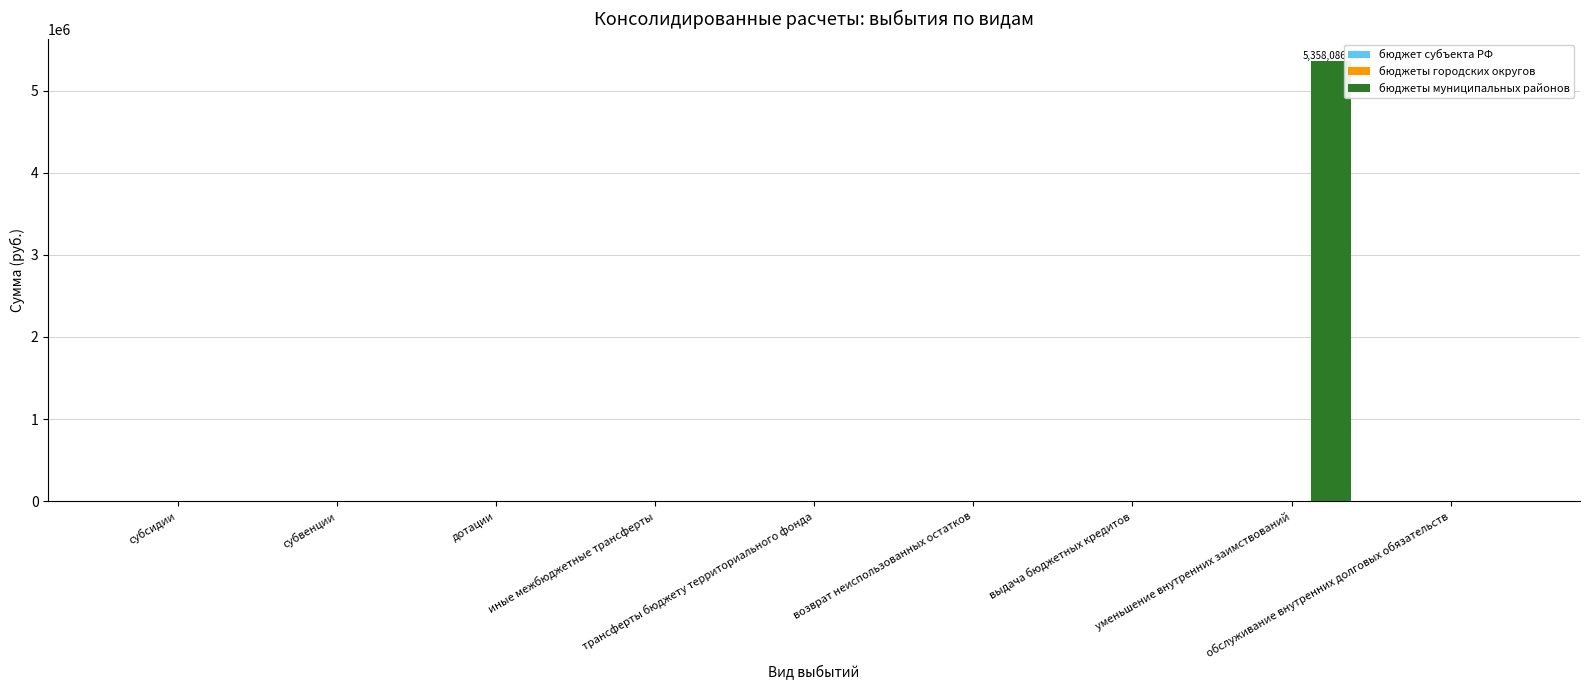

What is the sum of all values?

5358086.4